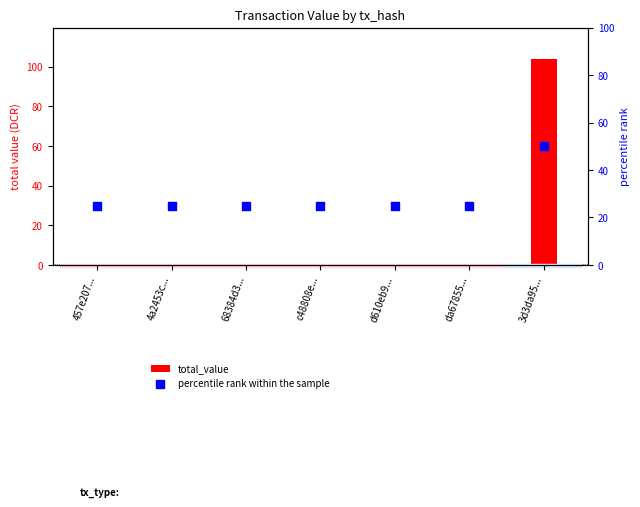

Between 3d3da95... and 68384d3..., which is larger?

3d3da95...